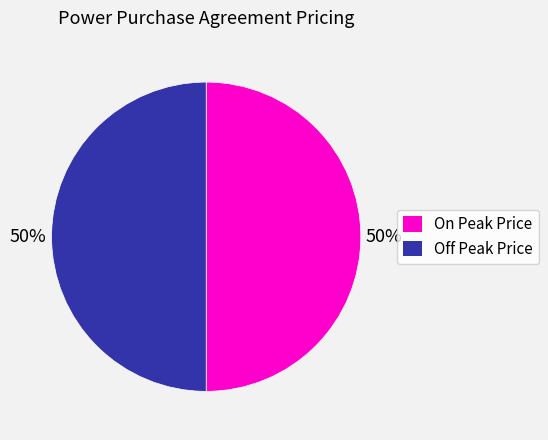

Combined, do Off Peak Price and On Peak Price account for over 50%?

Yes